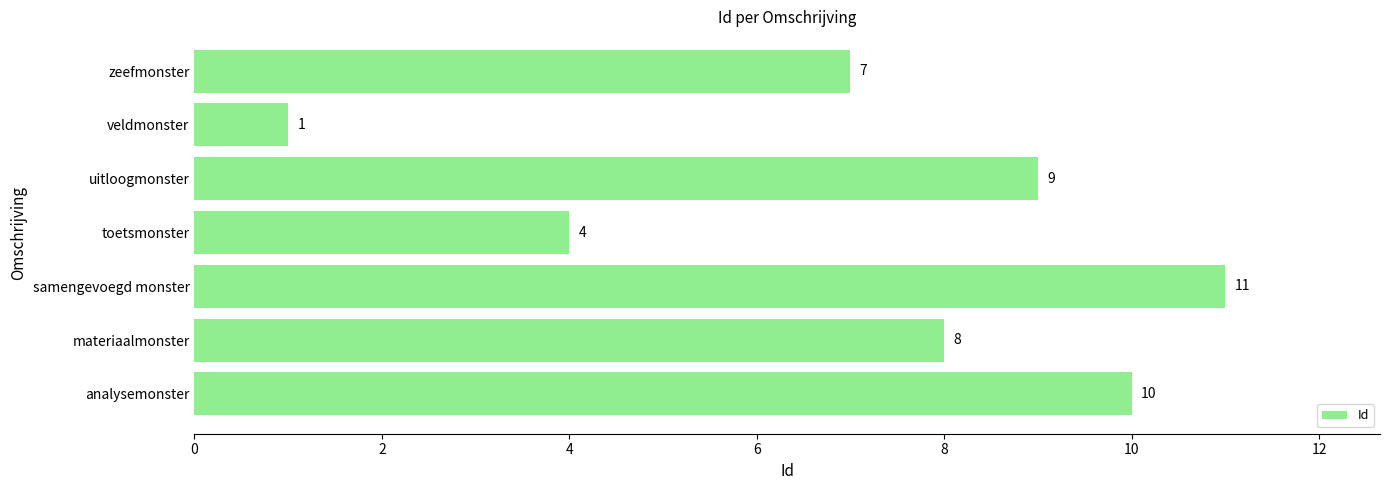

Rank the categories by value from highest to lowest.

samengevoegd monster, analysemonster, uitloogmonster, materiaalmonster, zeefmonster, toetsmonster, veldmonster